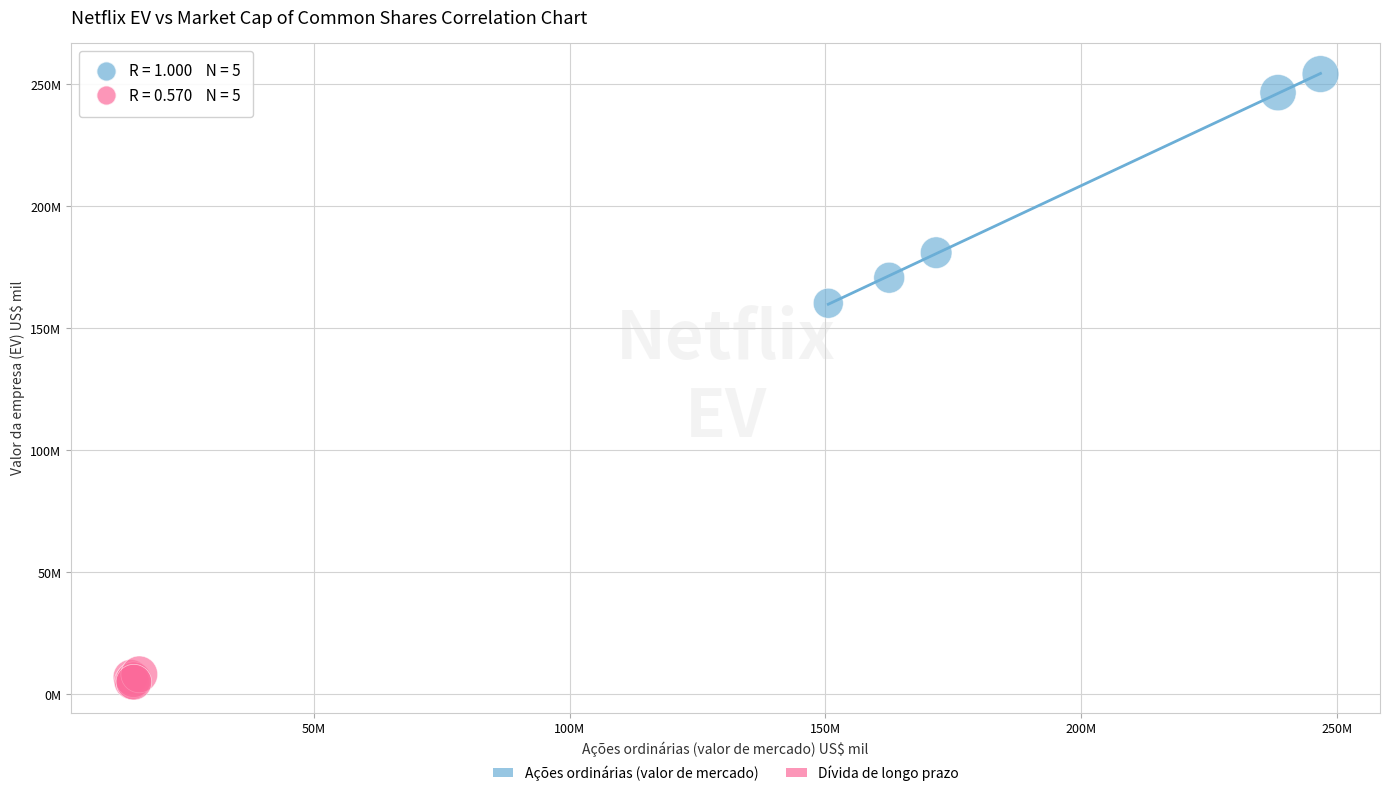

What are all the series names shown in the legend?

Ações ordinárias (valor de mercado), Dívida de longo prazo